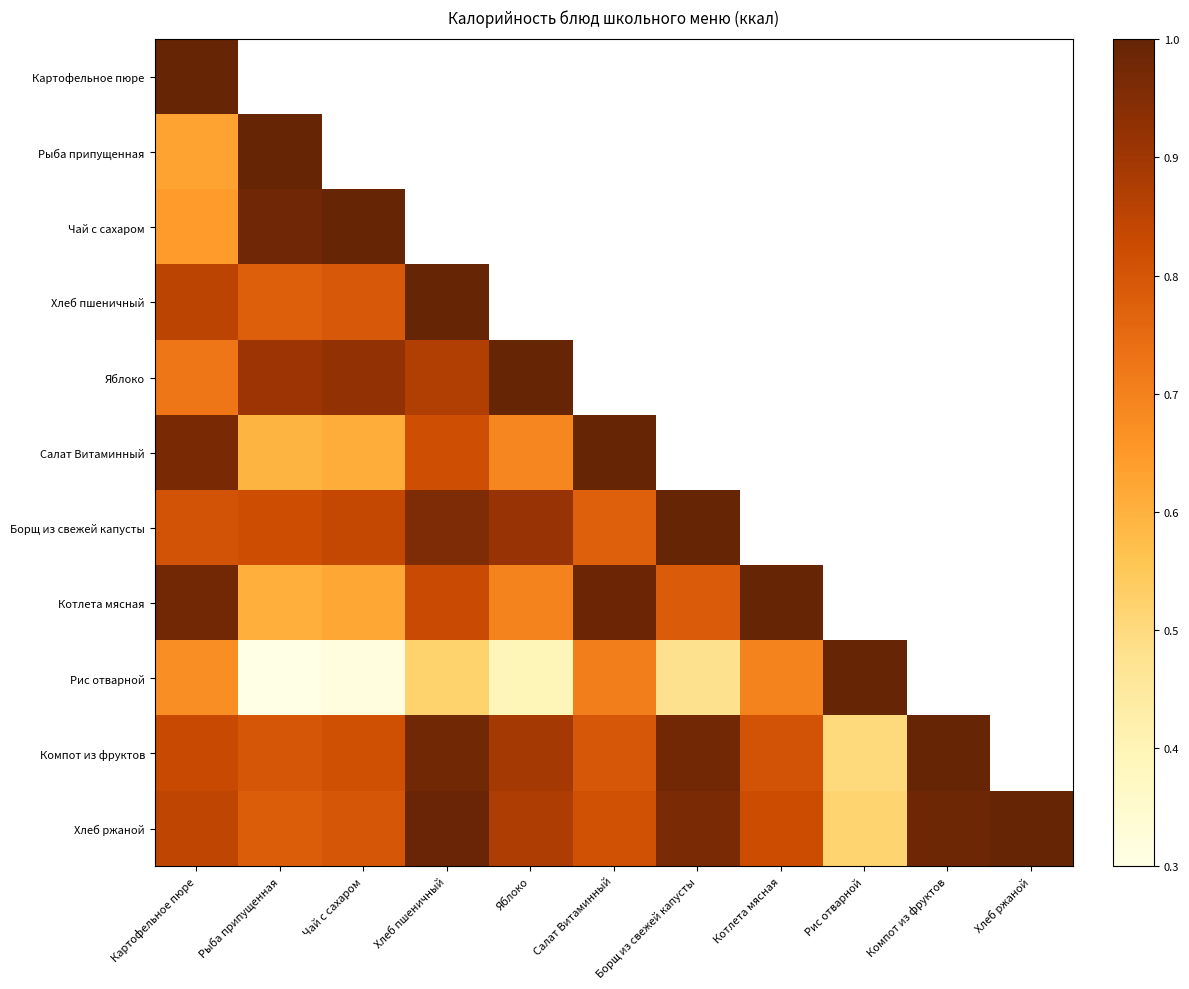

Which series changed the most between Рыба припущенная and Компот из фруктов?

Компот из фруктов